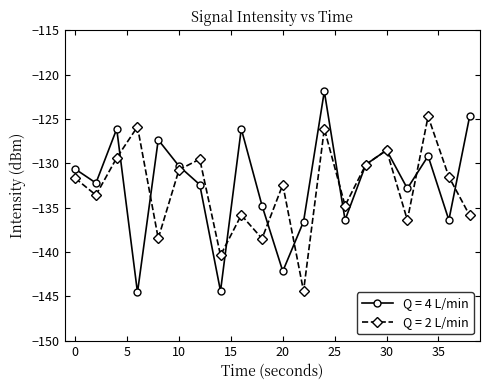

Which series has the widest spread of values?

Q = 4 L/min